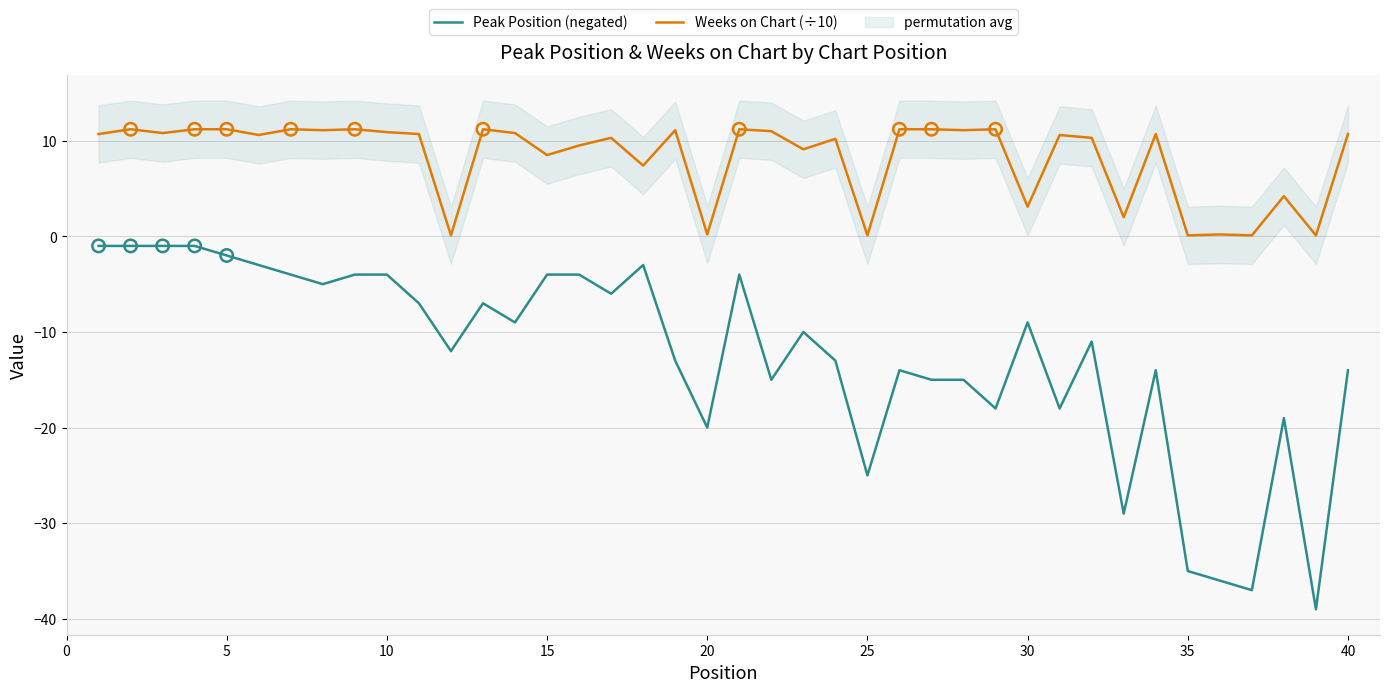

At how many categories does at least one series exceed 3?

32